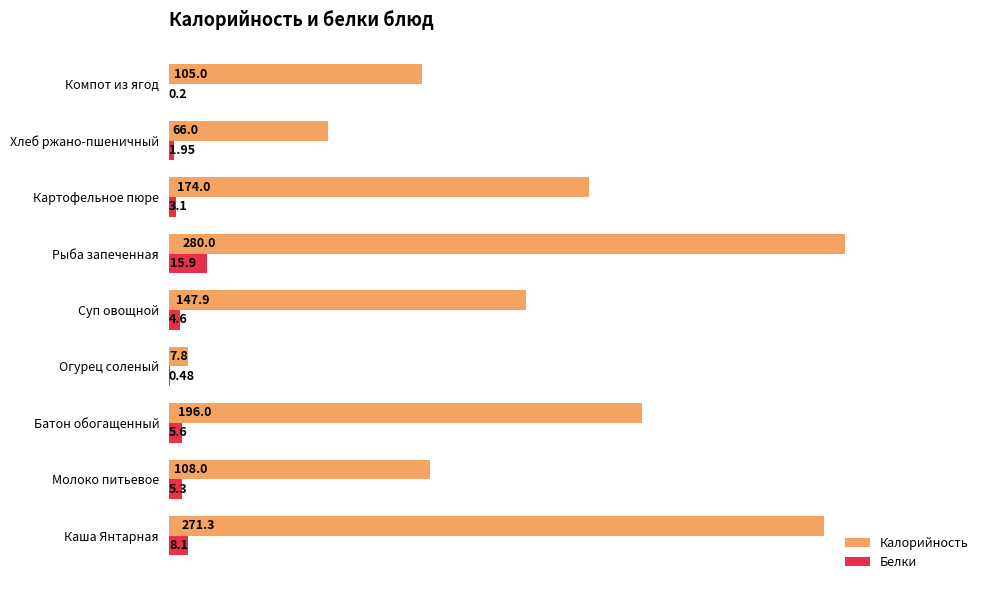

Which series has the largest total across all categories?

Калорийность